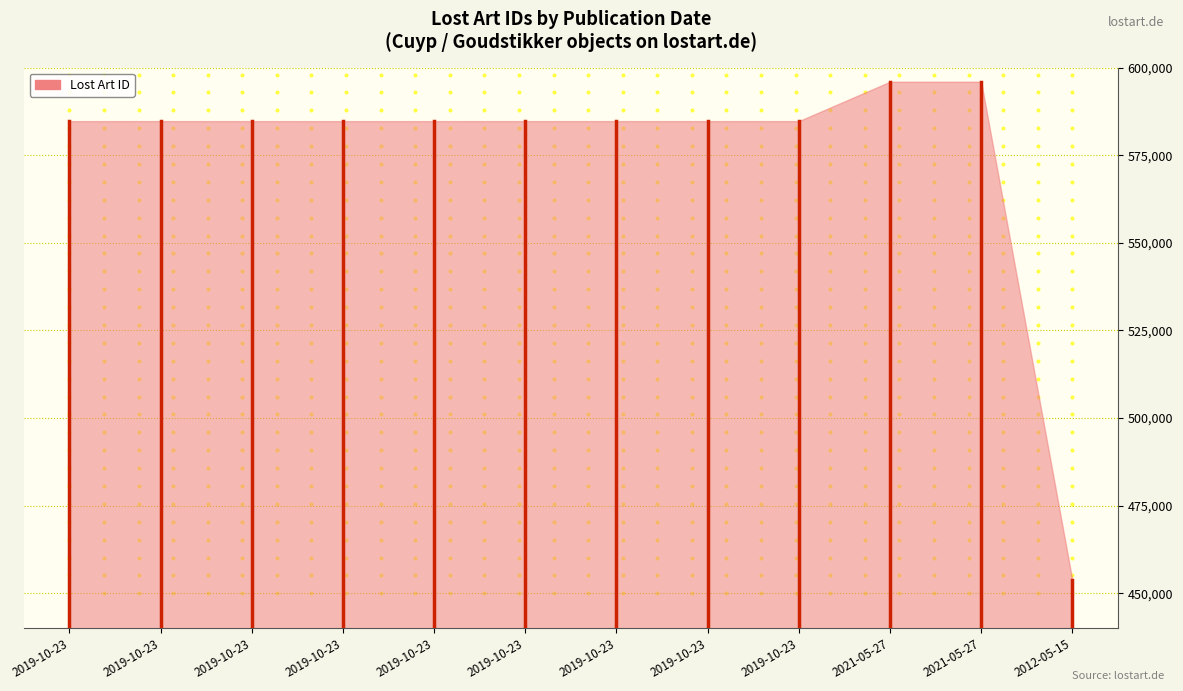

Which has a higher value, 584728 or 584721?

584728